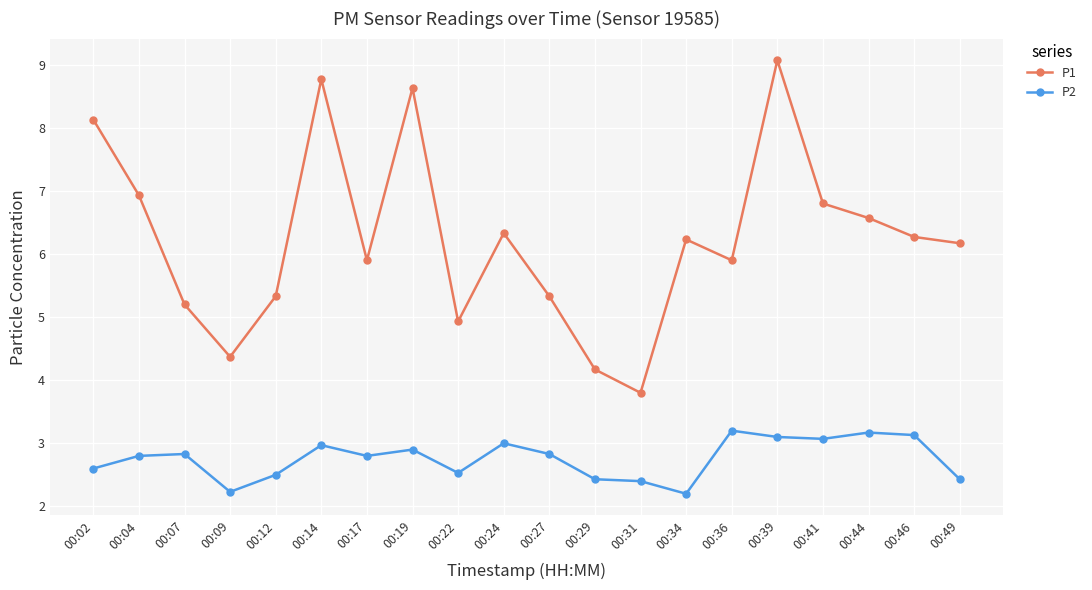

Is it true that P1 equals 4.2 at 00:24?

False